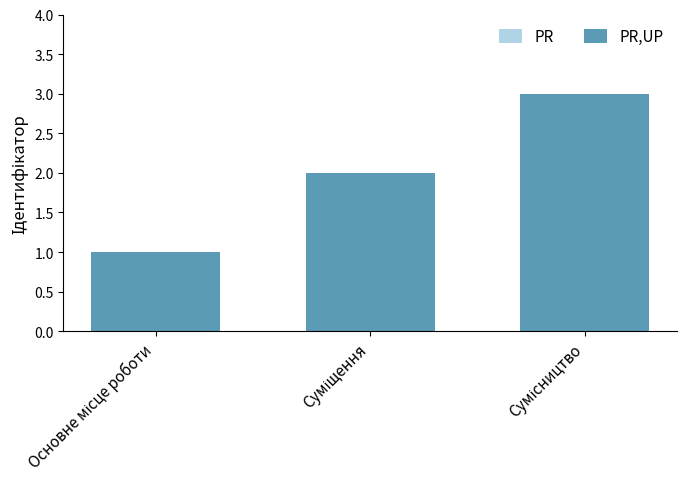

List the series in order of their peak value, lowest first.

PR, PR,UP